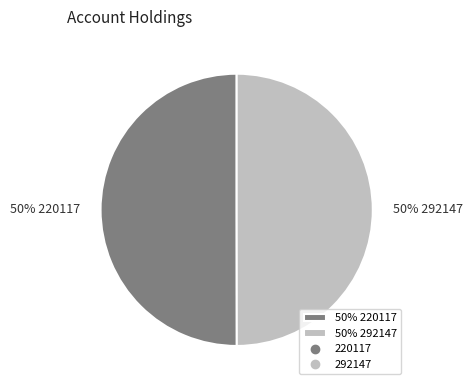

Approximately how many times larger is the value at 50% 220117 compared to 50% 292147?

1.0